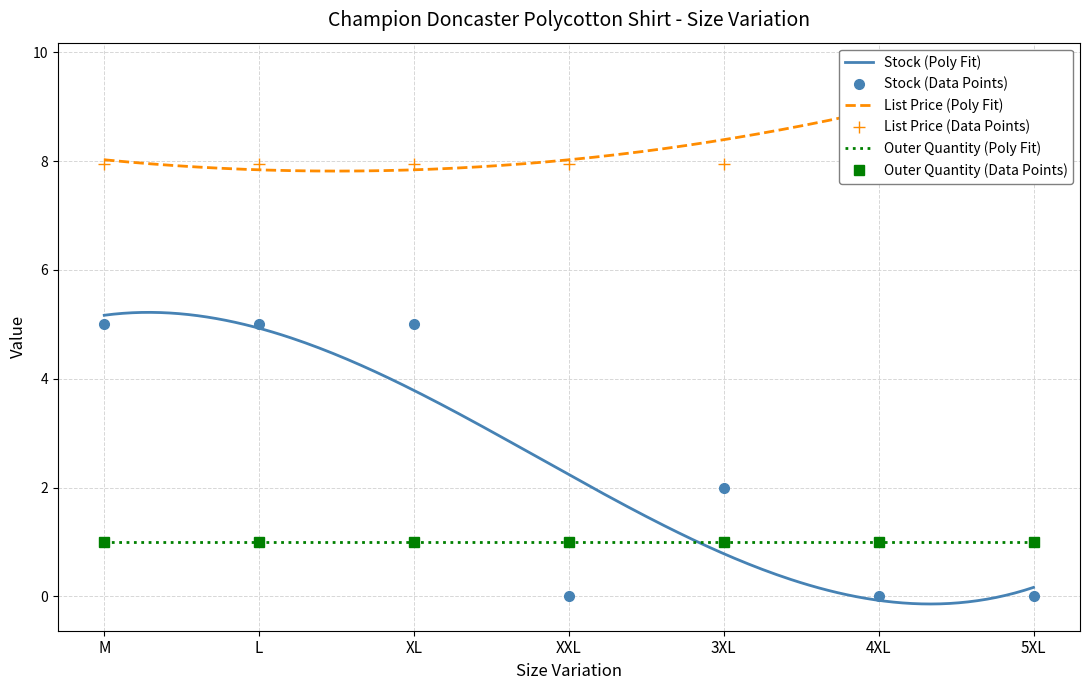

At how many categories does at least one series exceed 7?

7